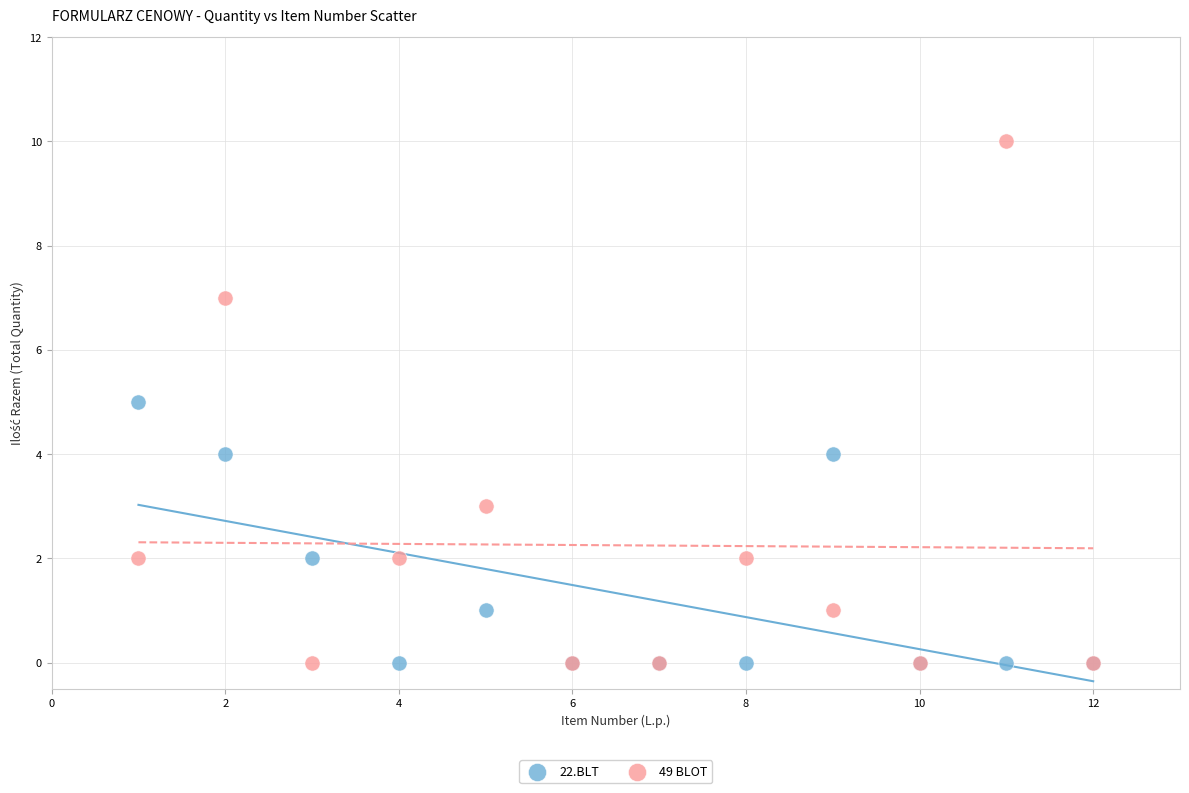

What is the X range (max minus min) for the scatter plot?

11